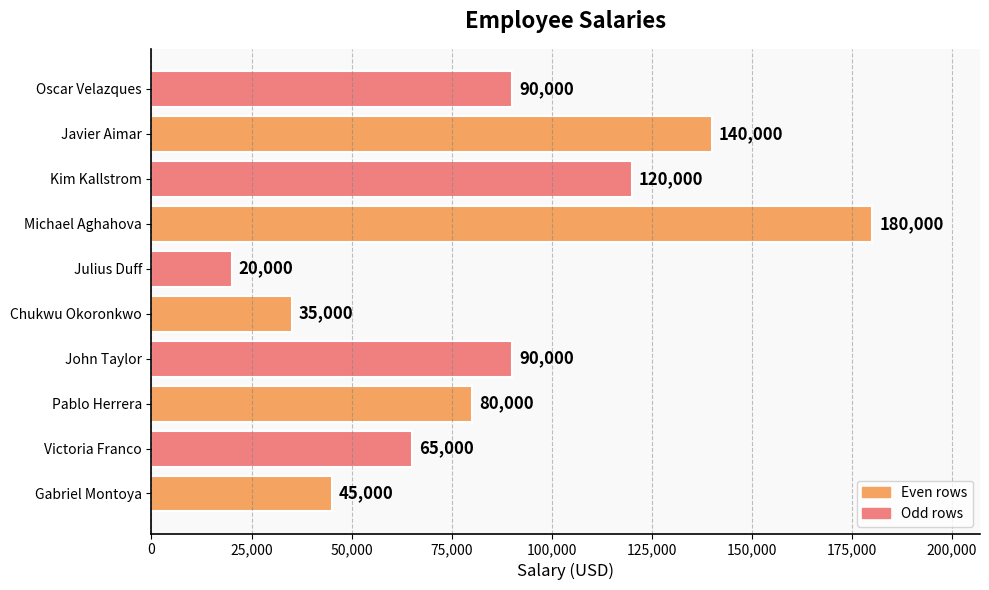

What is the average value?

86500